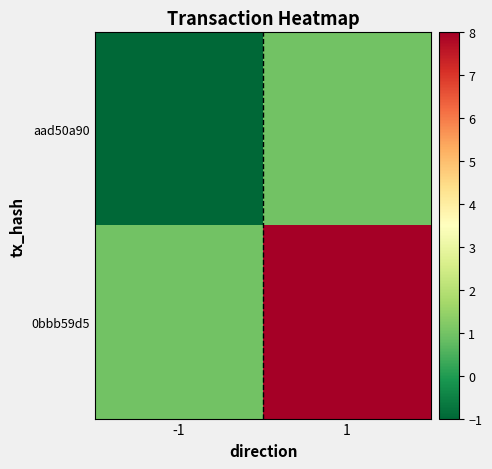

Count the number of categories in the chart.

2